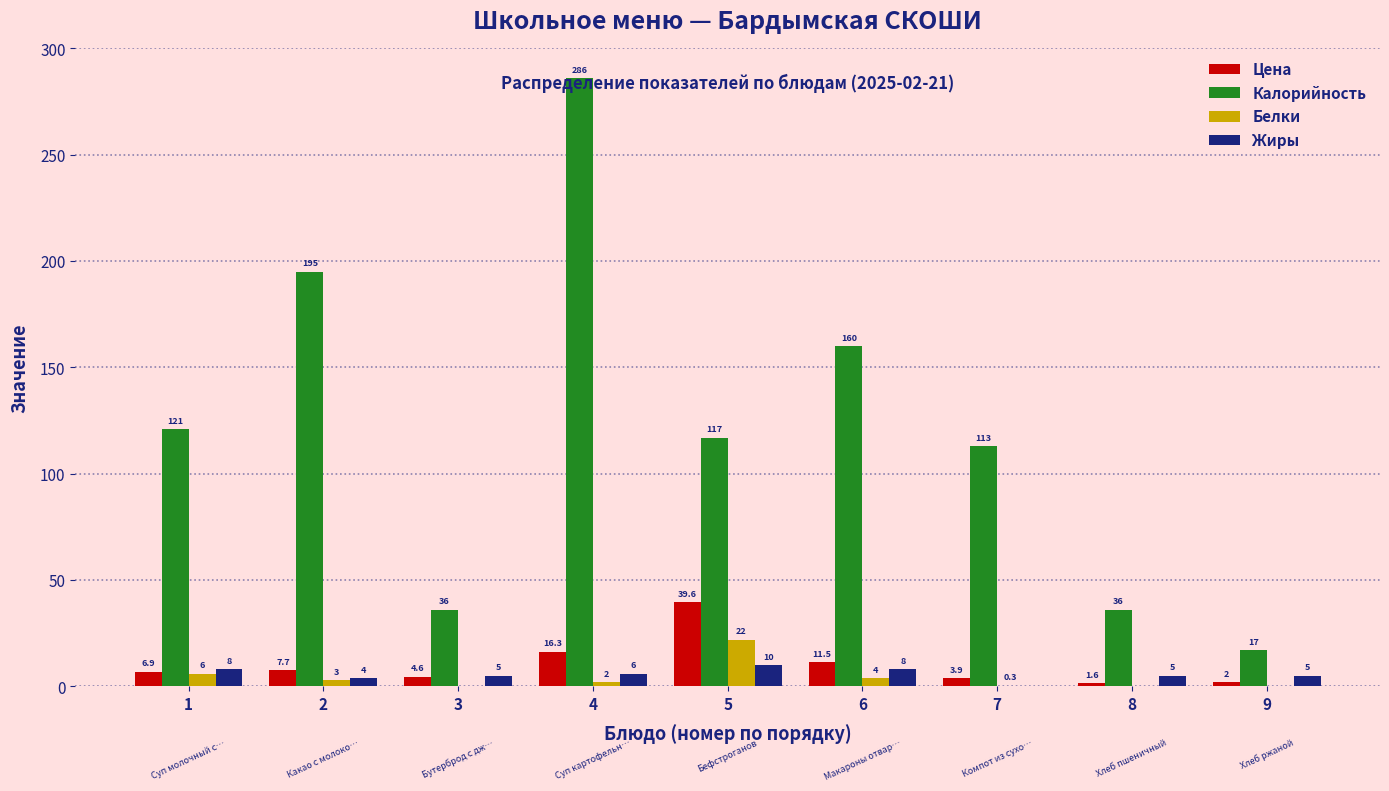

Which series has the largest total across all categories?

Калорийность